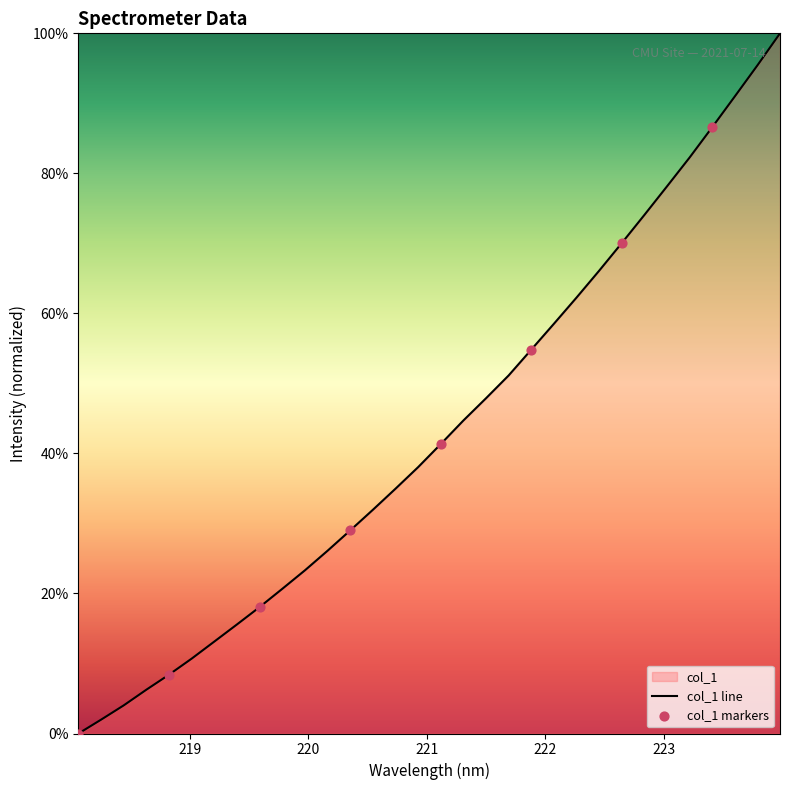

Approximately how many times larger is the value at 222.0721 compared to 220.5444?

1.8